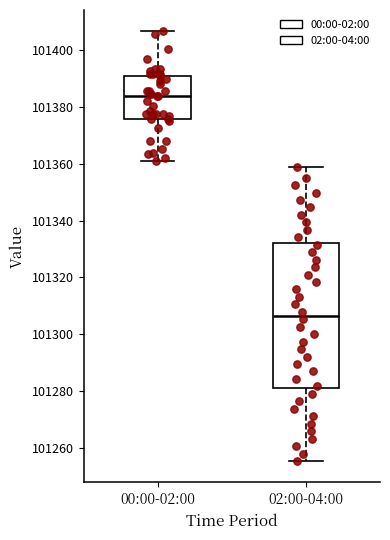

Where is the lower edge of the box for 00:00-02:00 on the y-axis? The values are not printed on the chart, so give them approximately, as read against the axis.

101376